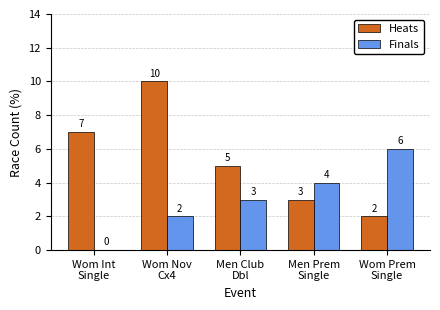

Read the Finals value at Wom Nov
Cx4.

2